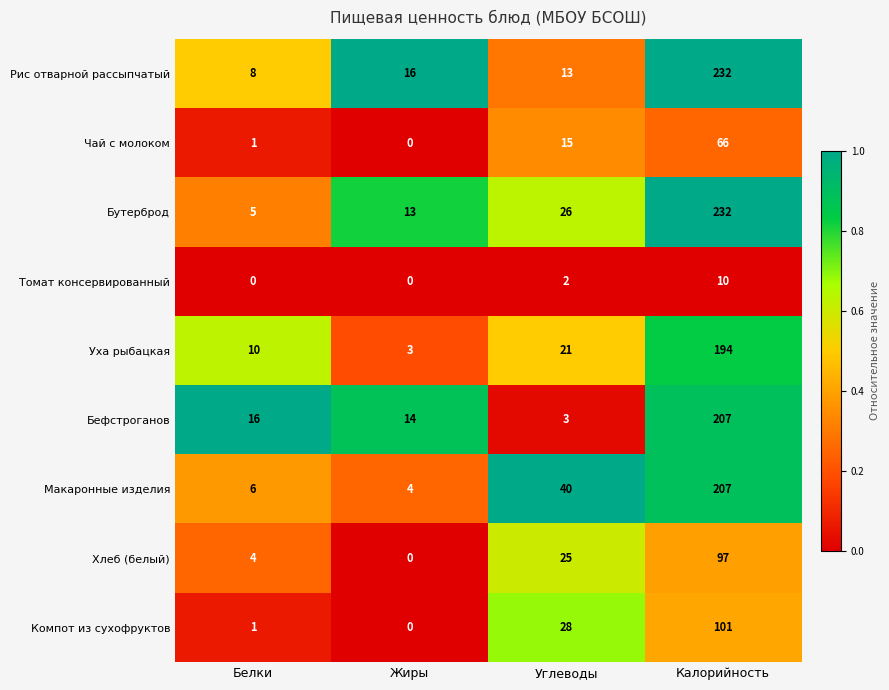

What is the sum of the Рис отварной рассыпчатый values at Углеводы and Калорийность?

245